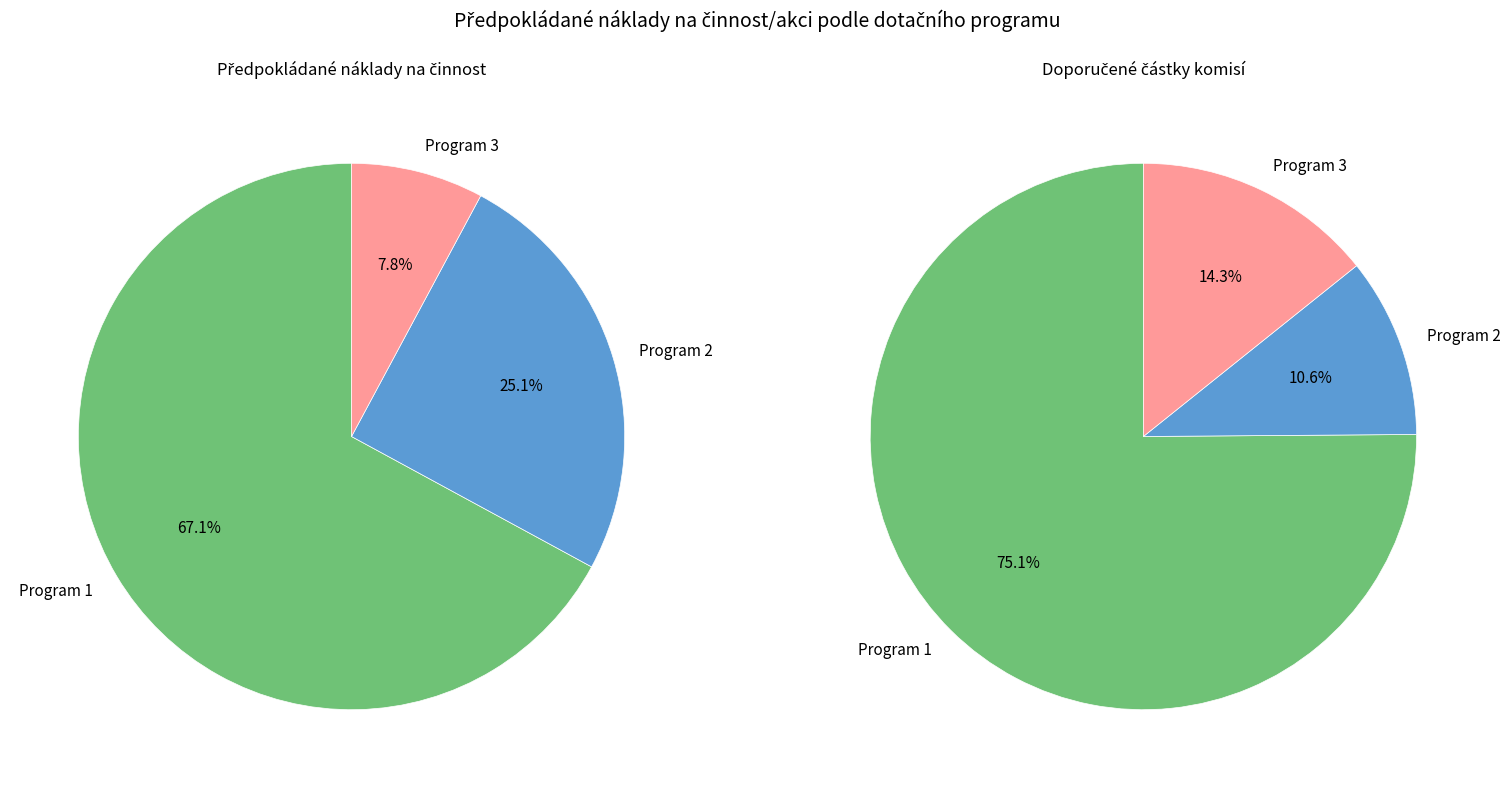

To the nearest percent, what is the difference between the largest and smallest slice percentages?

59%